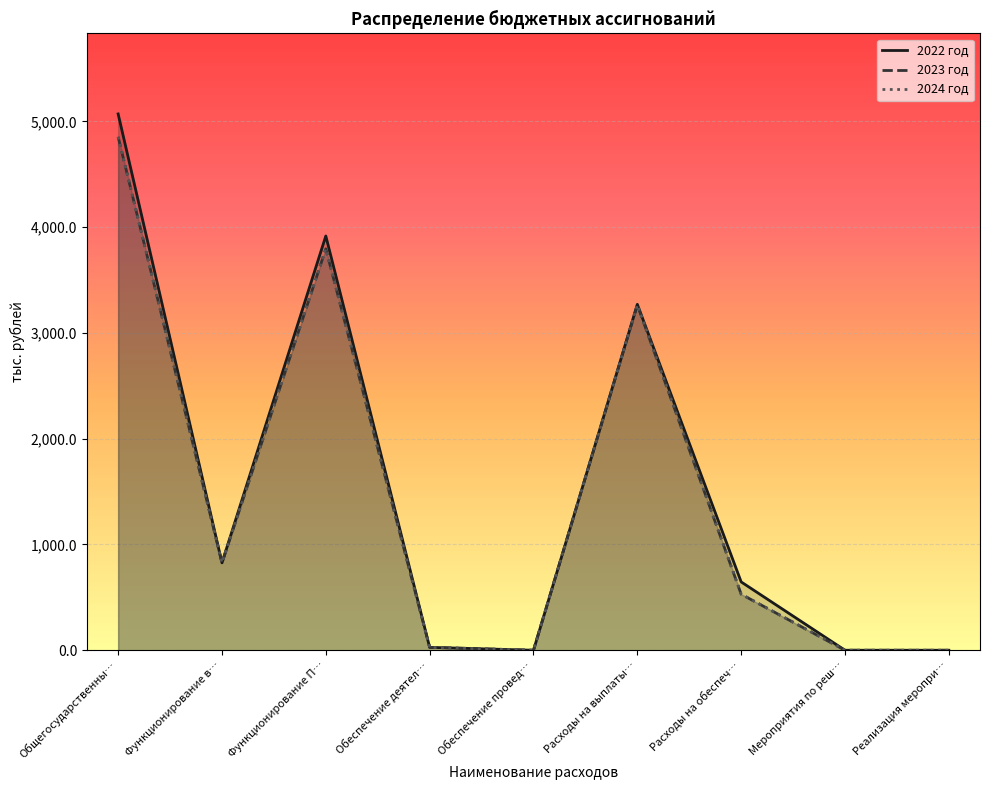

True or false: 2024 год and 2023 год intersect in this chart.

False